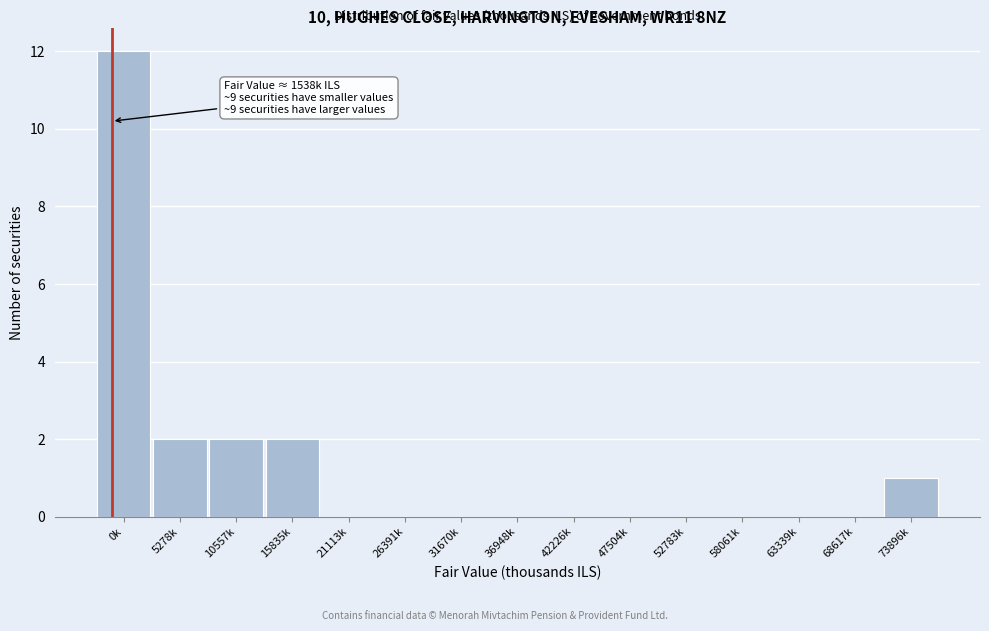

Reading left to right, list all the values displayed in this chart.

0k=12	5278k=2	10557k=2	15835k=2	21113k=0	26391k=0	31670k=0	36948k=0	42226k=0	47504k=0	52783k=0	58061k=0	63339k=0	68617k=0	73896k=1